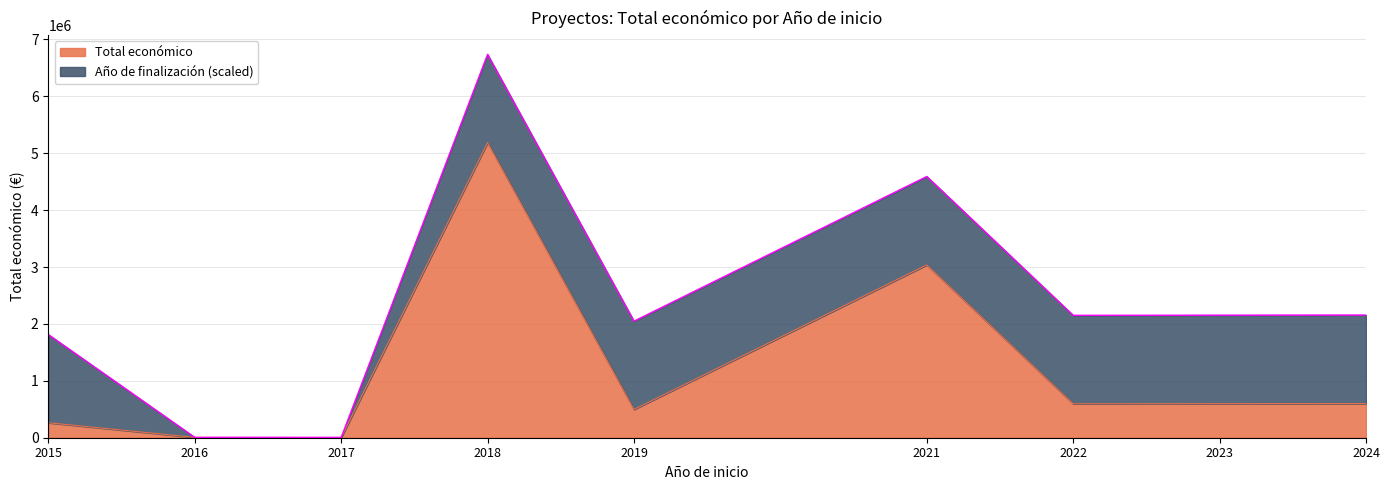

What is the change in value from 2019 to 2023?

+101677